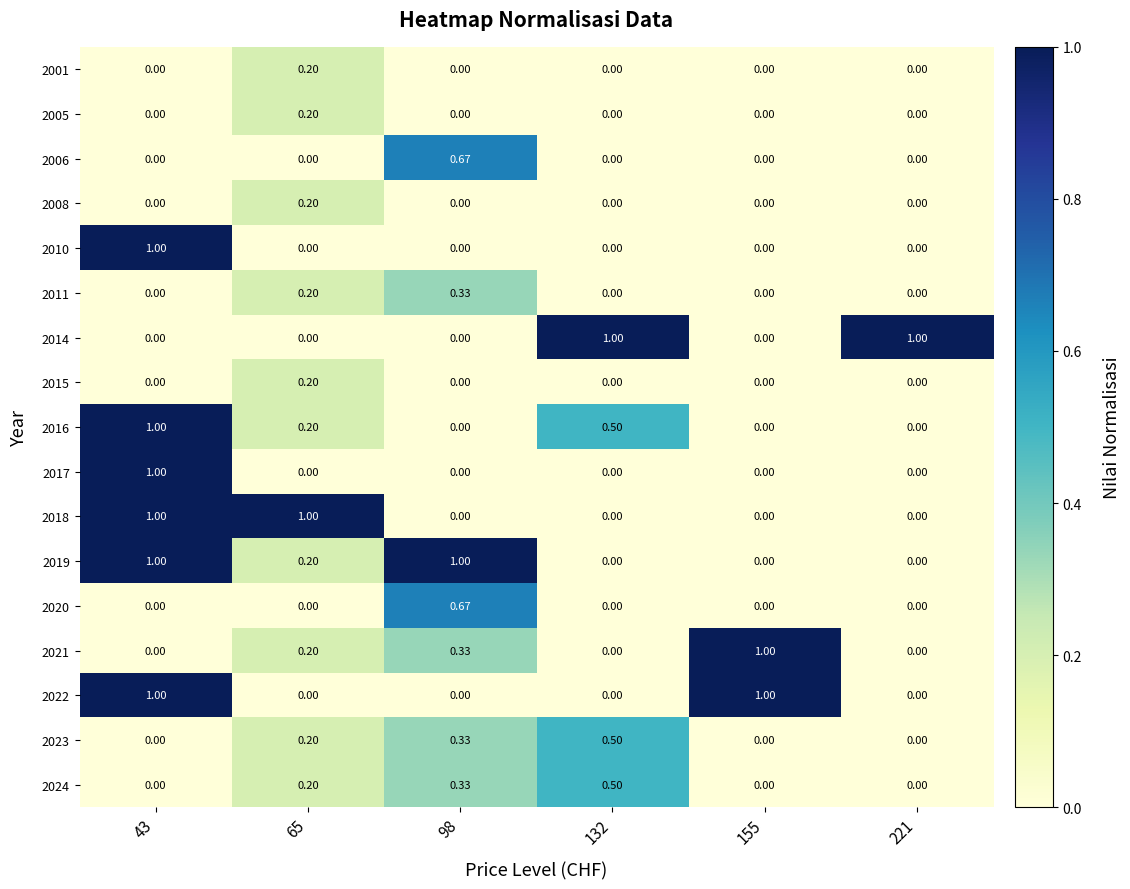

Is the value of 2010 at 221 greater than the value of 2016 at 43?

No